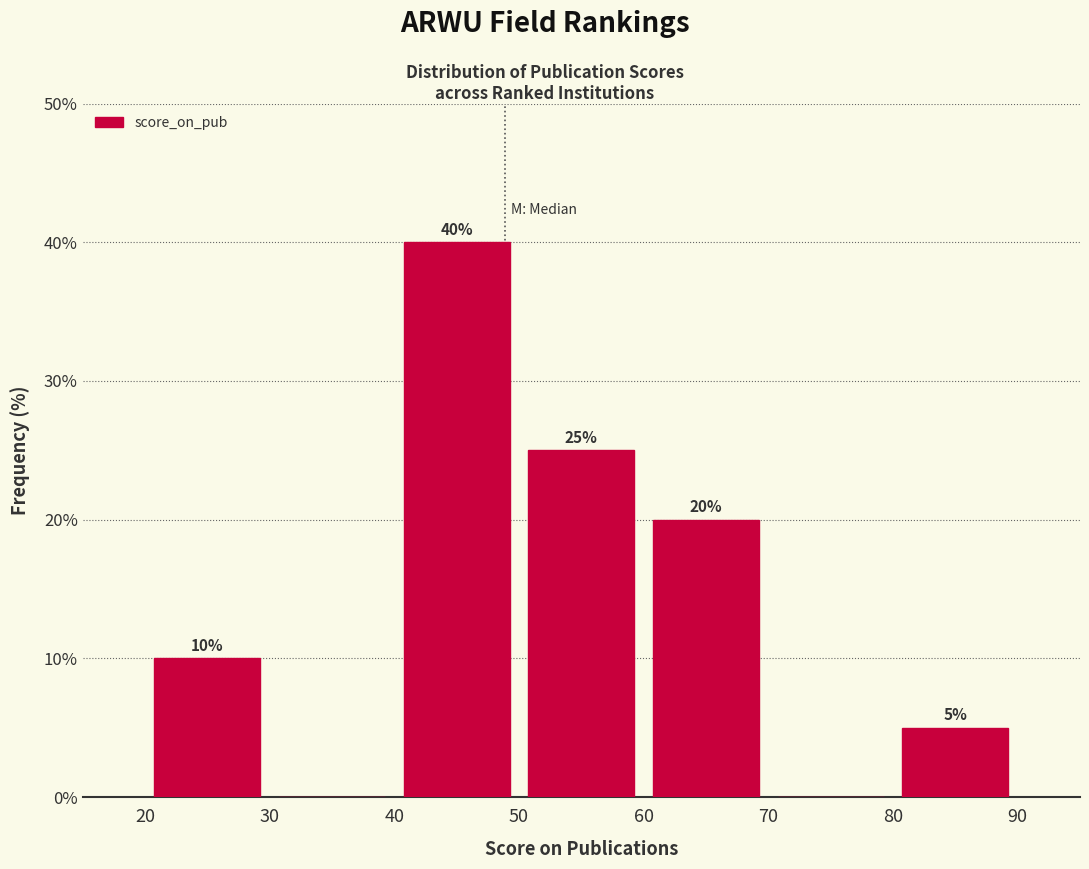

Over which range of the x-axis is the bar tallest?

40 to 50